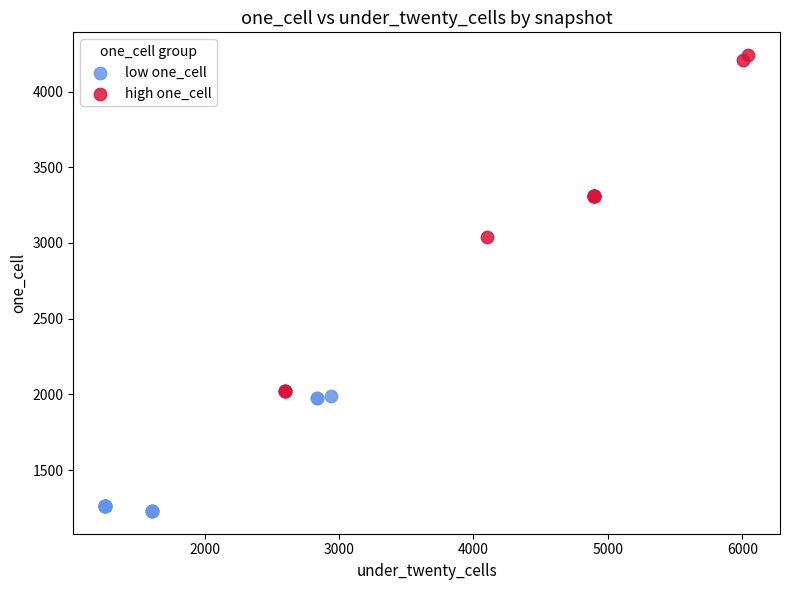

Which series contains the highest Y value?

high one_cell